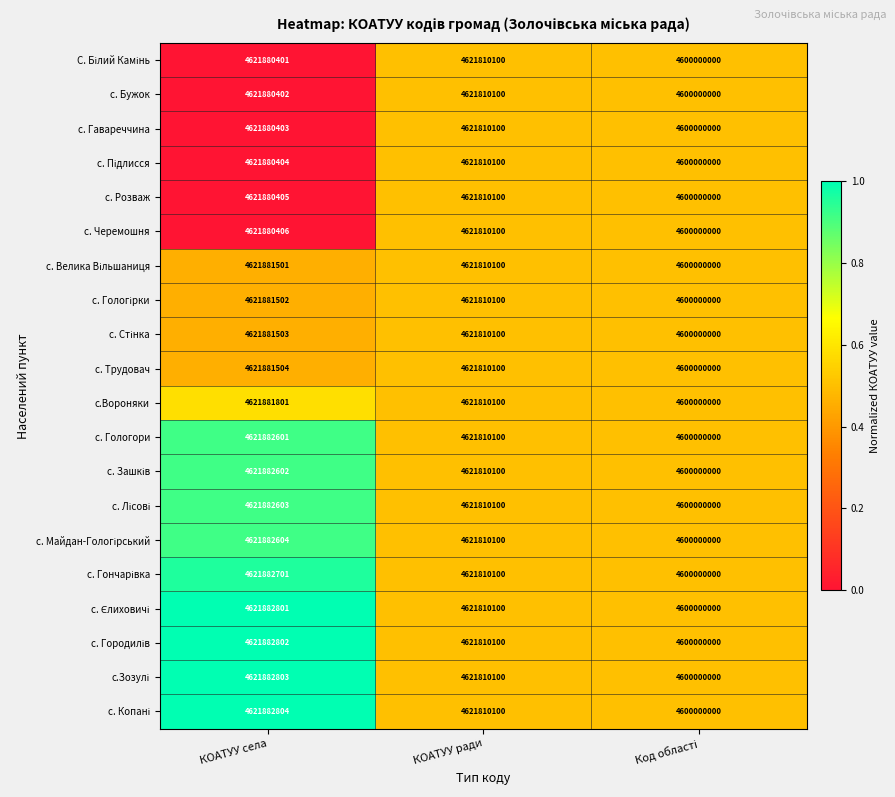

The value of с. Гологори at КОАТУУ ради is 4621810100. True or false?

True